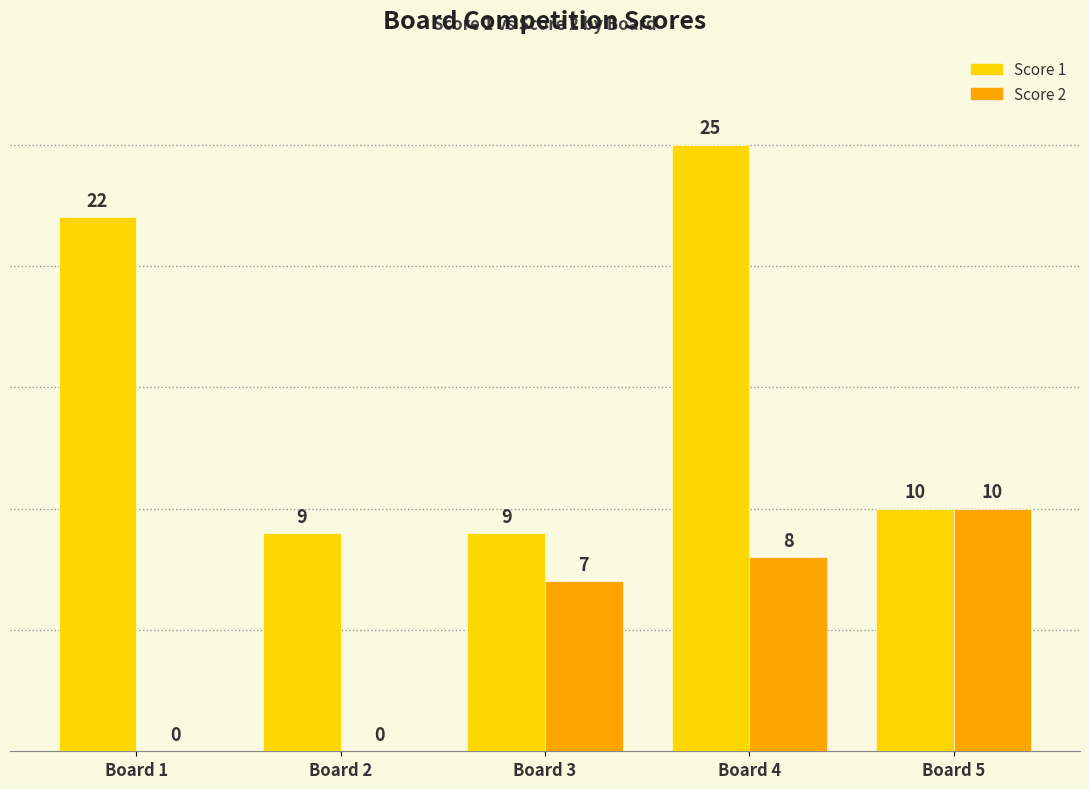

What are all the series names shown in the legend?

Score 1, Score 2